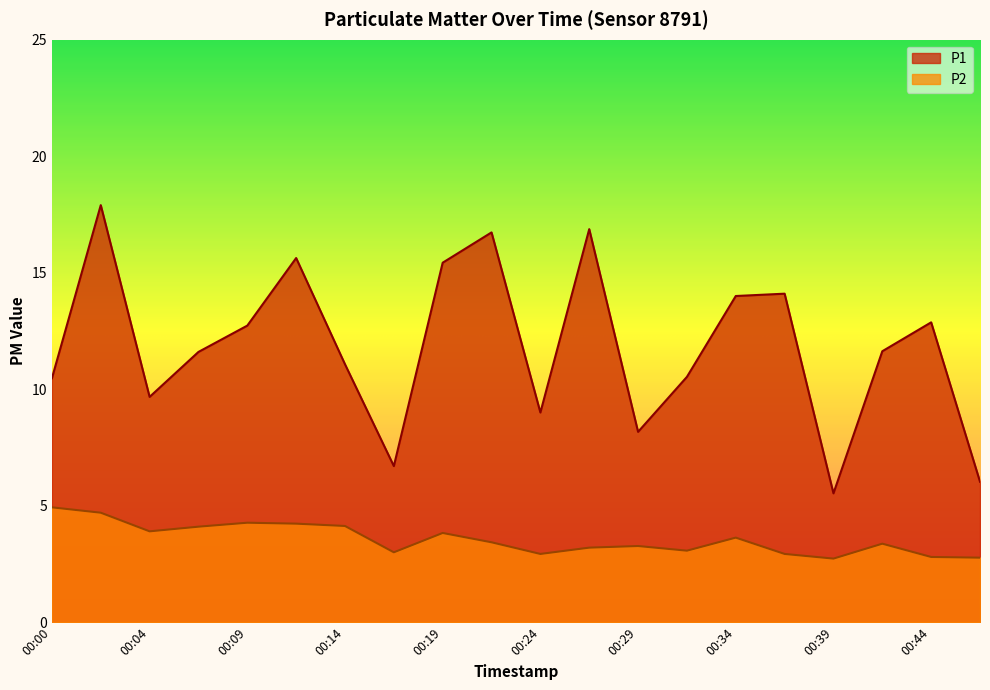

How many lines are shown in the chart?

2